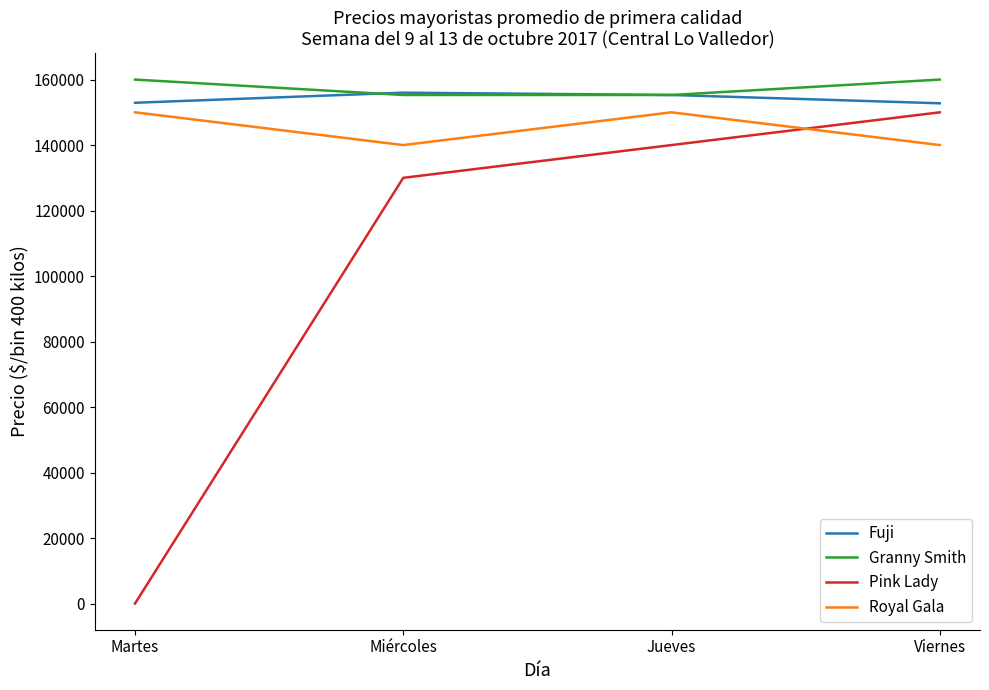

Is it true that Pink Lady equals 33714.4 at Jueves?

False